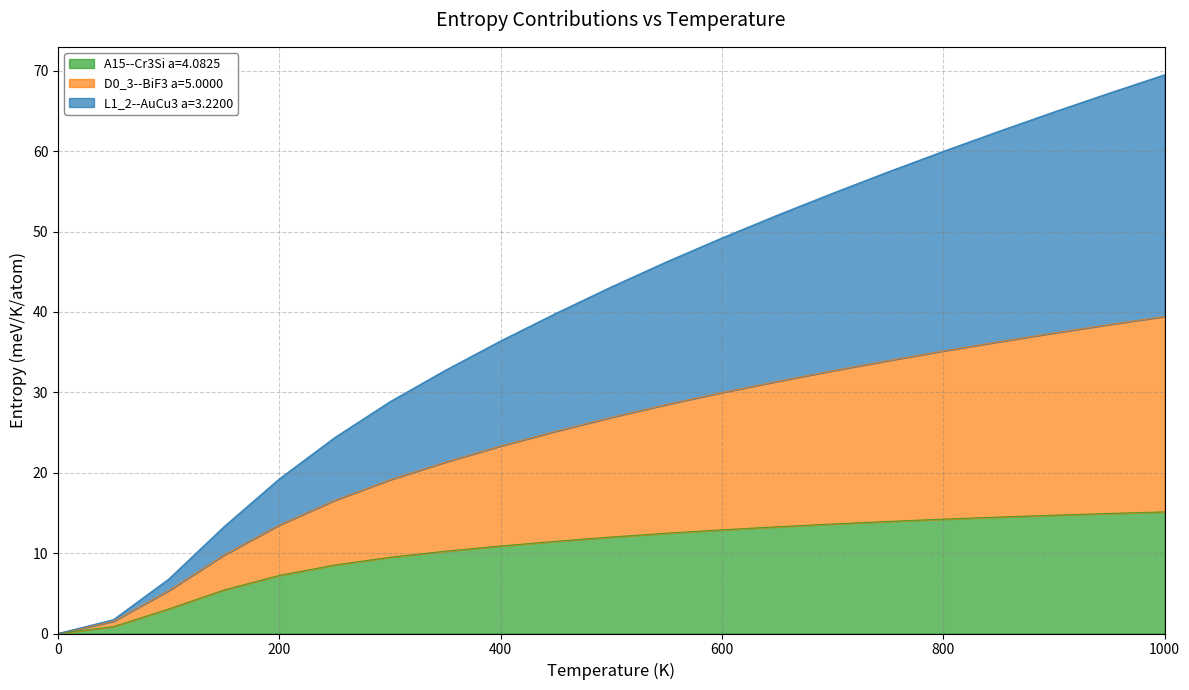

True or false: A15--Cr3Si a=4.0825 has a value of 15.1 at 1000.

True